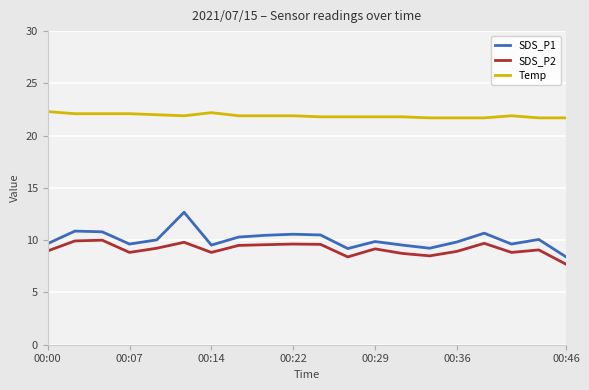

List the series in order of their peak value, lowest first.

SDS_P2, SDS_P1, Temp